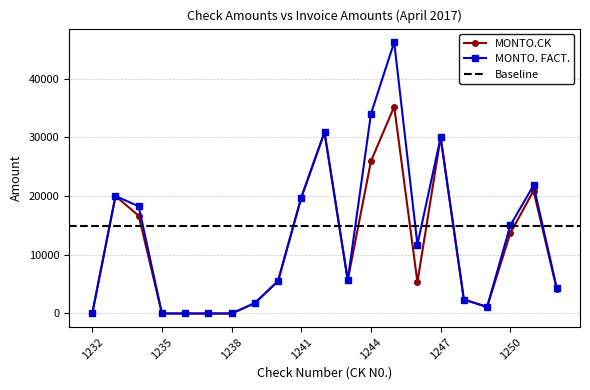

Is it true that MONTO.CK equals 8269.2 at 1245?

False